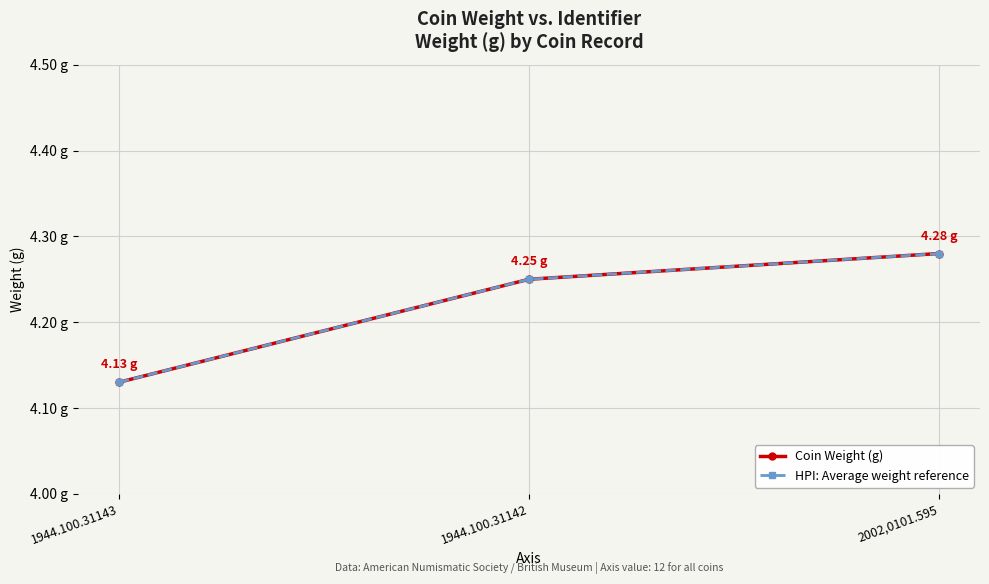

At which label does Coin Weight (g) reach its peak?

2002,0101.595